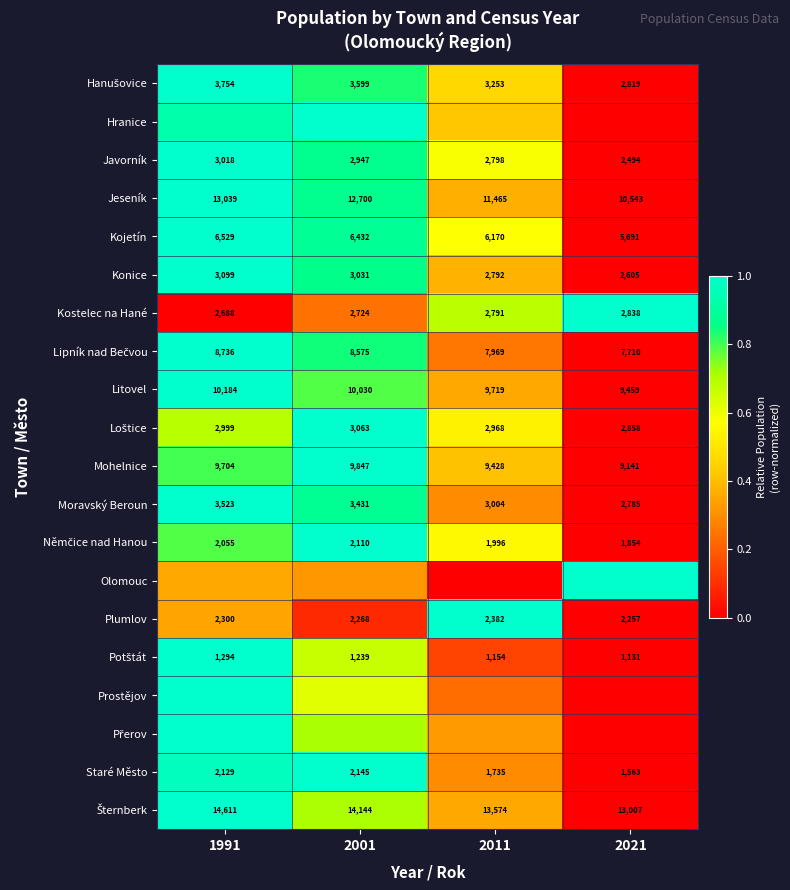

At which category is the sum across all series the highest?

1991